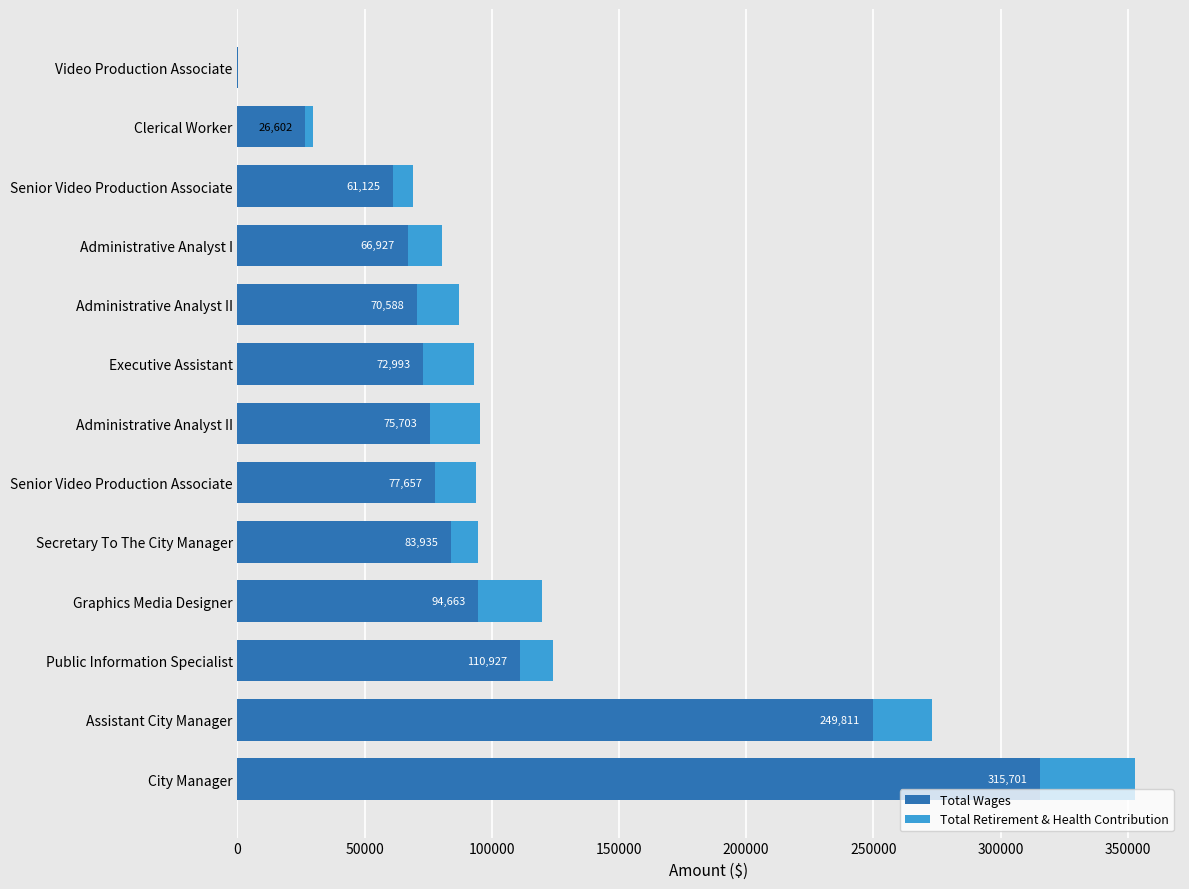

What are all the series names shown in the legend?

Total Wages, Total Retirement & Health Contribution